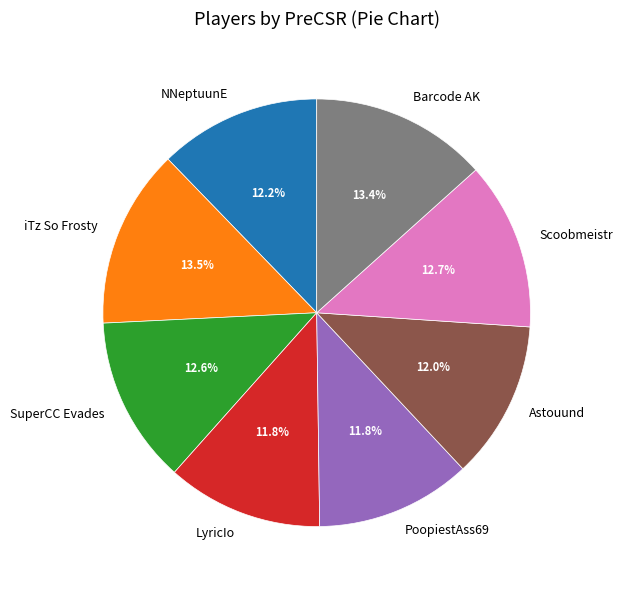

To the nearest percent, what is the difference between the largest and smallest slice percentages?

2%